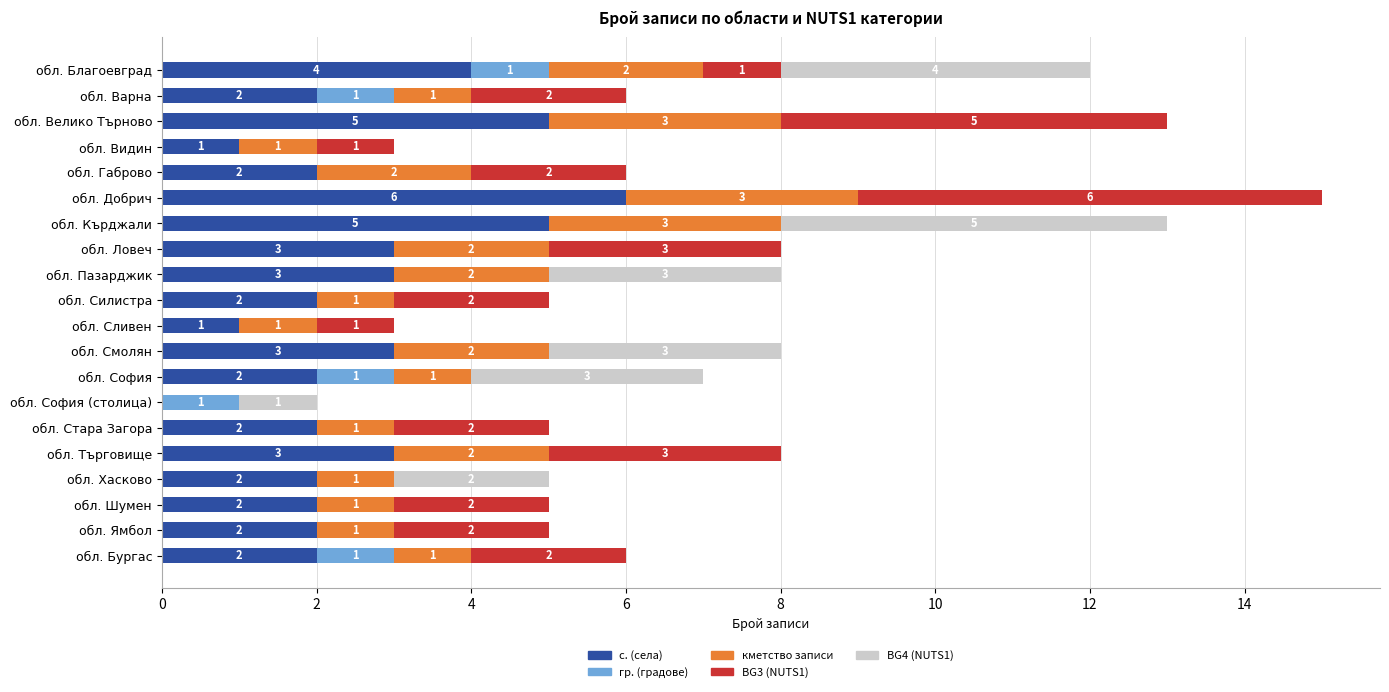

What is the sum of all с. (села) values?

52